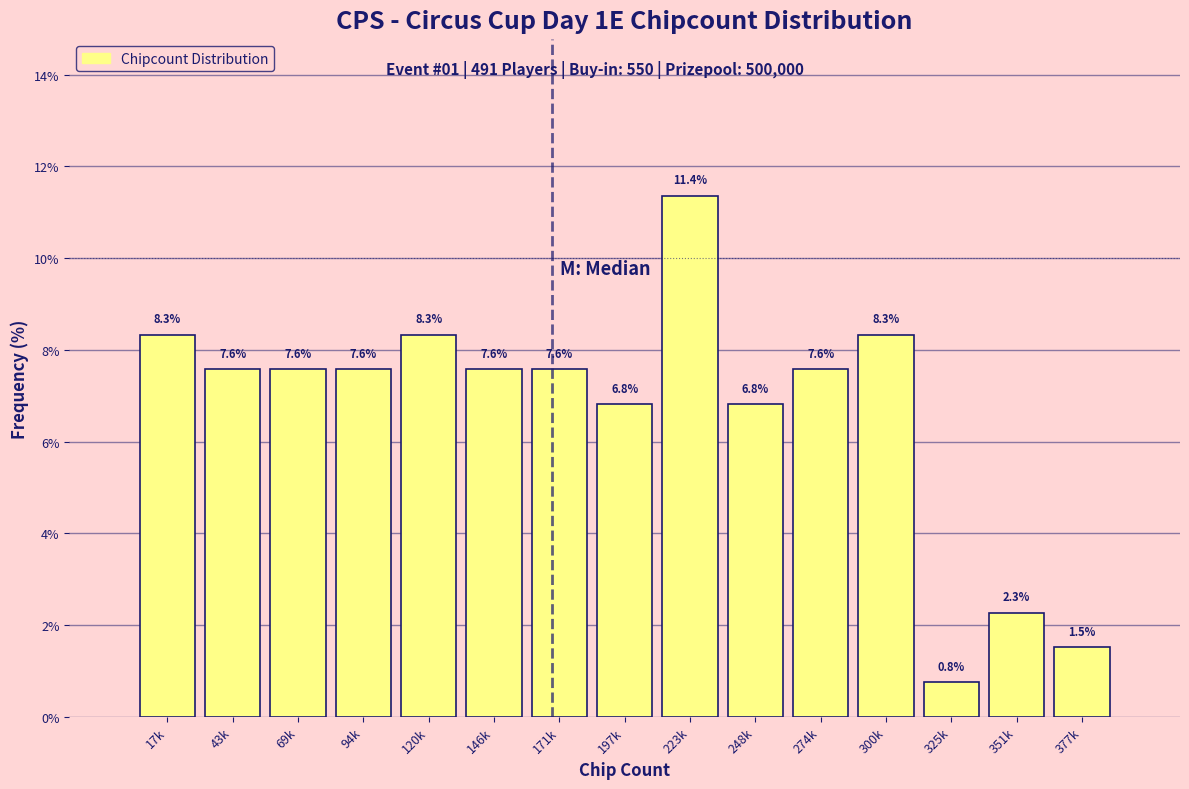

Reading left to right, extract all data points from this chart.

8.3	7.6	7.6	7.6	8.3	7.6	7.6	6.8	11.4	6.8	7.6	8.3	0.8	2.3	1.5